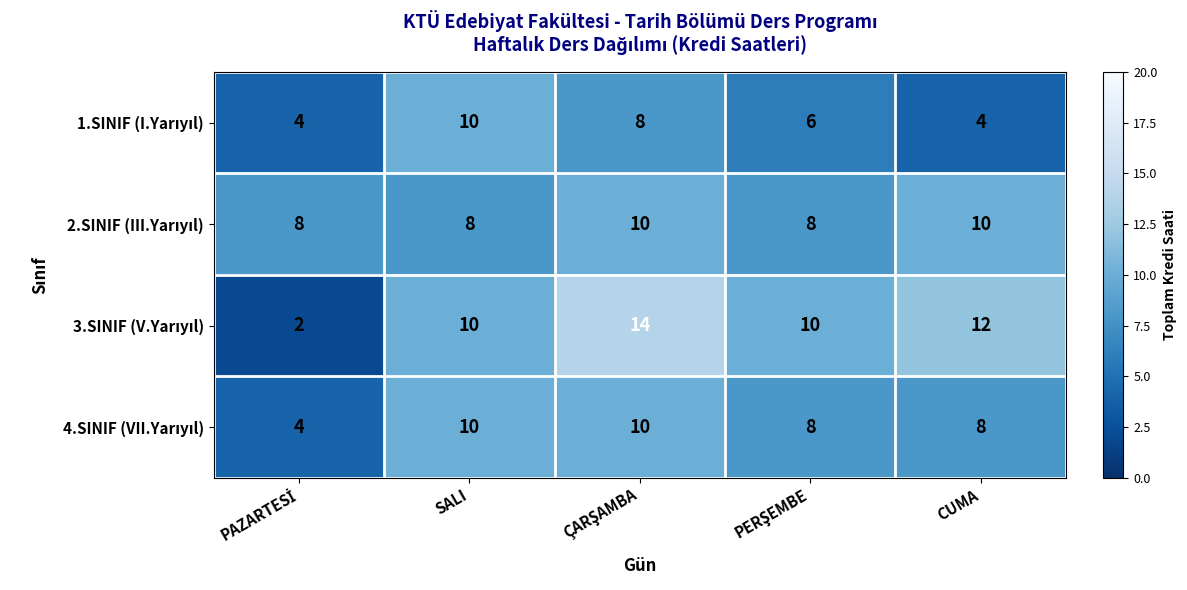

What is the total value across all series at CUMA?

34